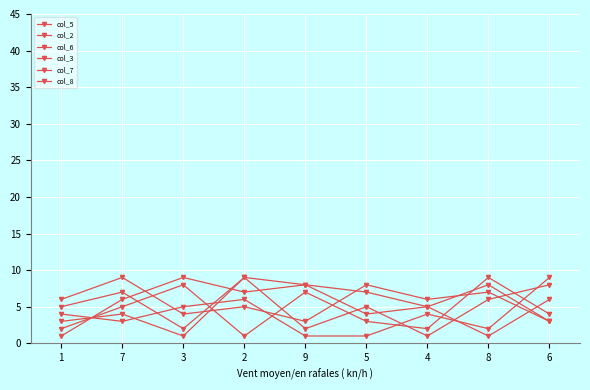

Does the chart have visible grid lines?

Yes